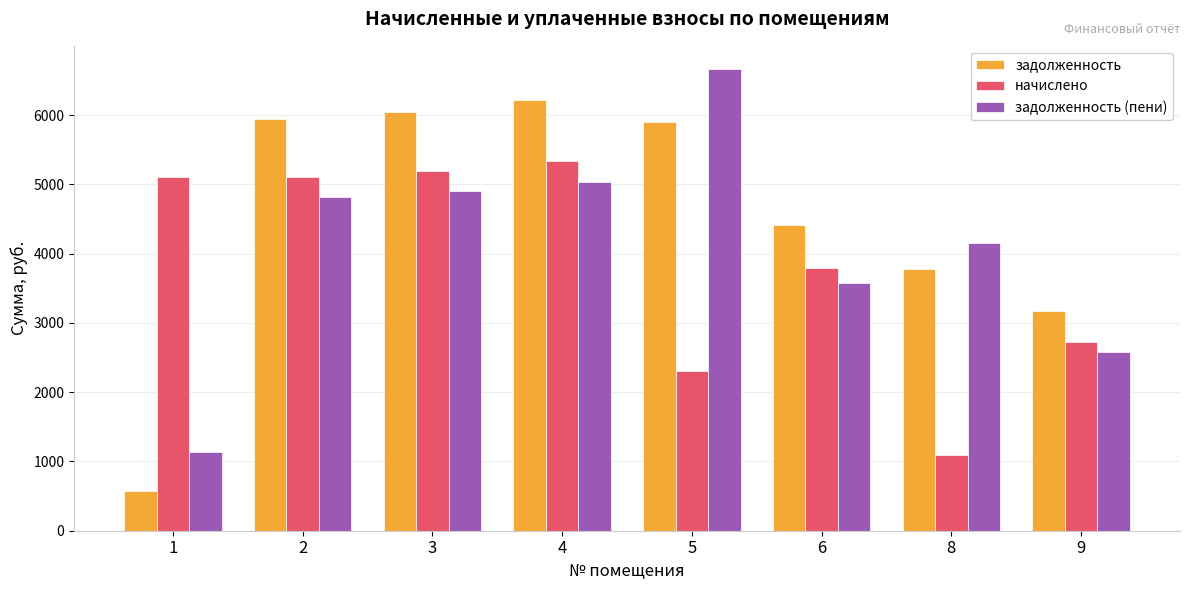

At how many categories does at least one series exceed 2044?

8